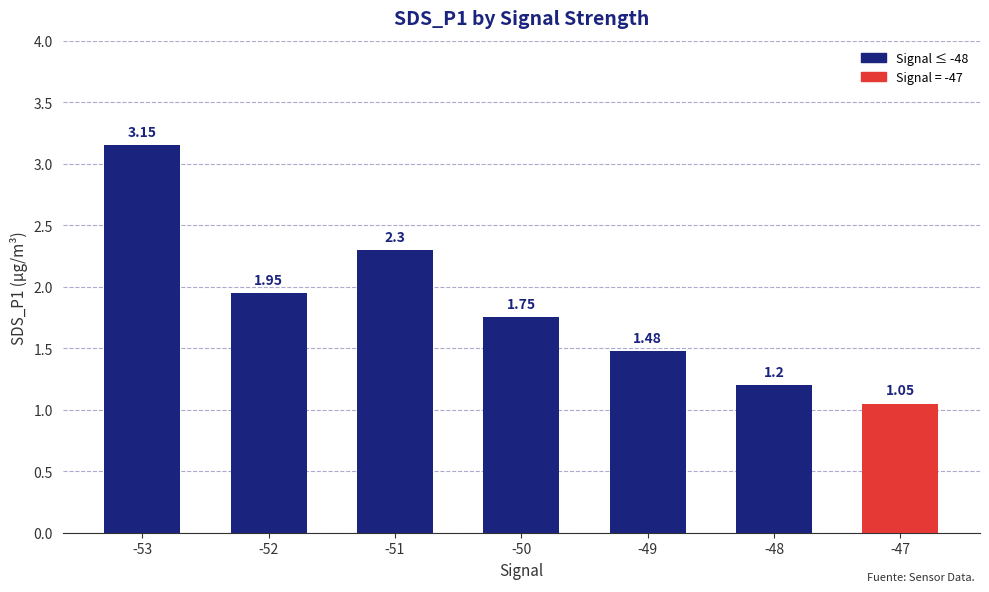

What is the difference between the maximum and minimum values?

2.1